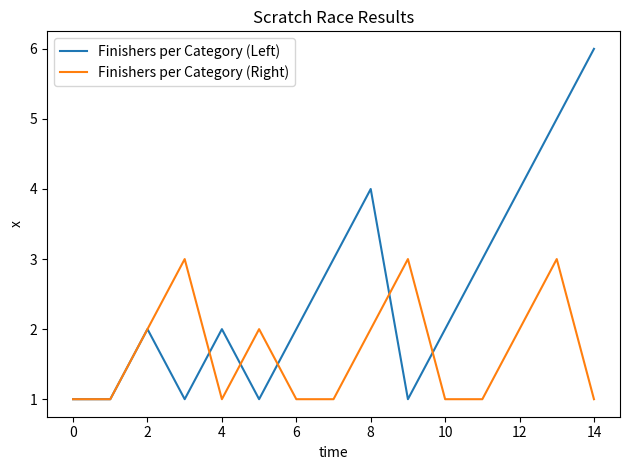

List the series in order of their overall mean, highest first.

Finishers per Category (Left), Finishers per Category (Right)